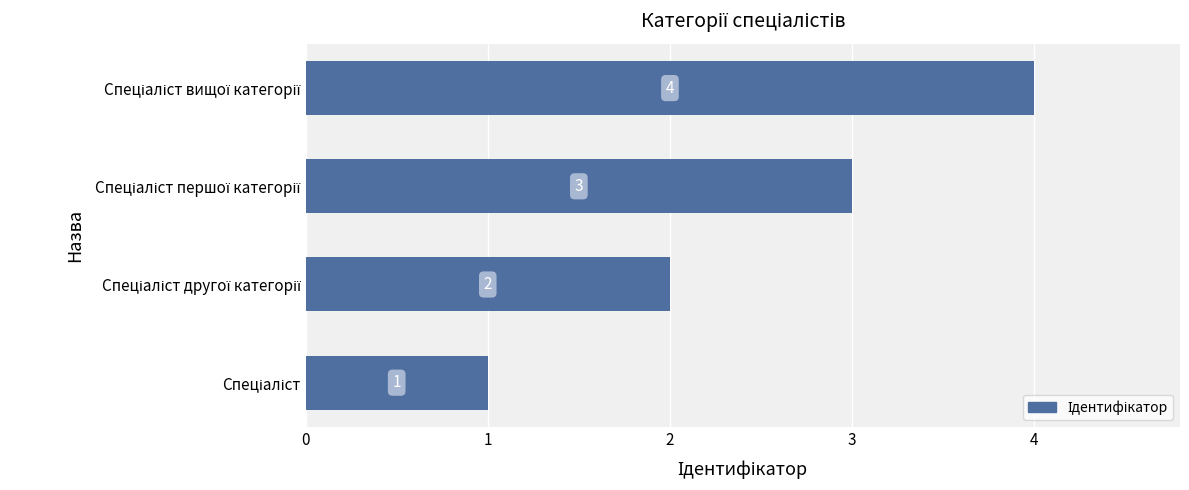

What is the difference between the maximum and minimum values?

3